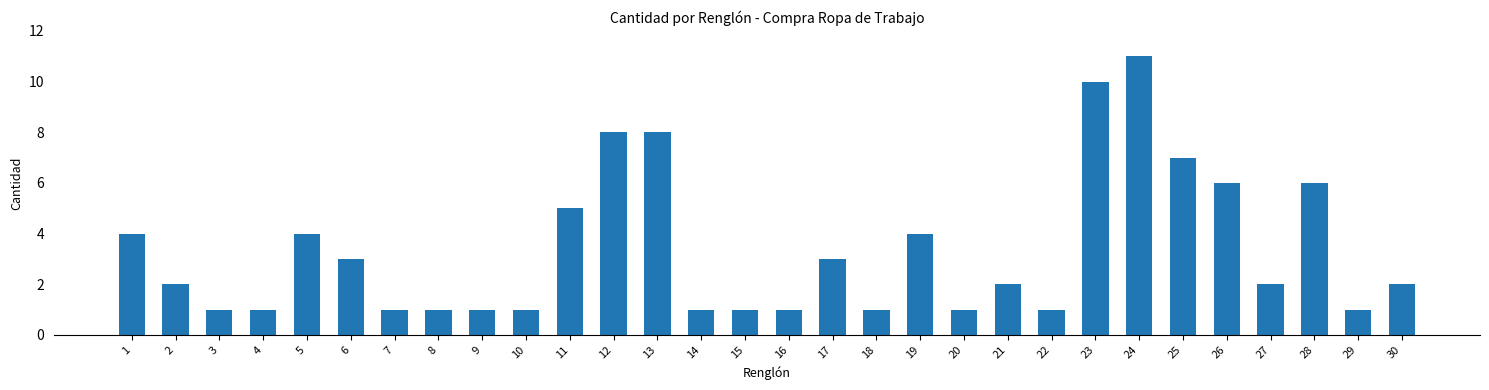

What is the value of the 20th bar from the left?

1